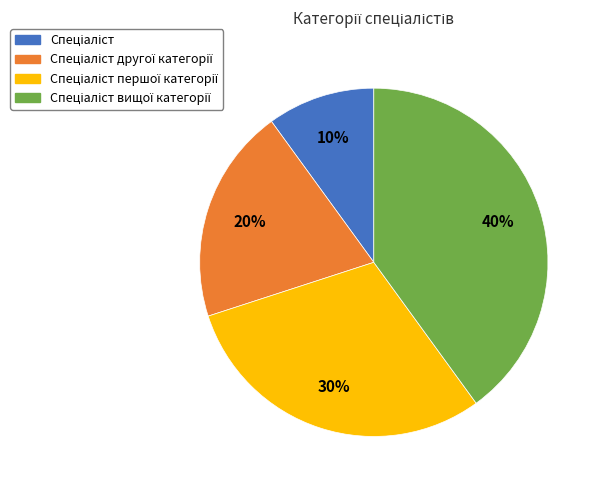

Is there any slice that represents more than half of the pie?

No